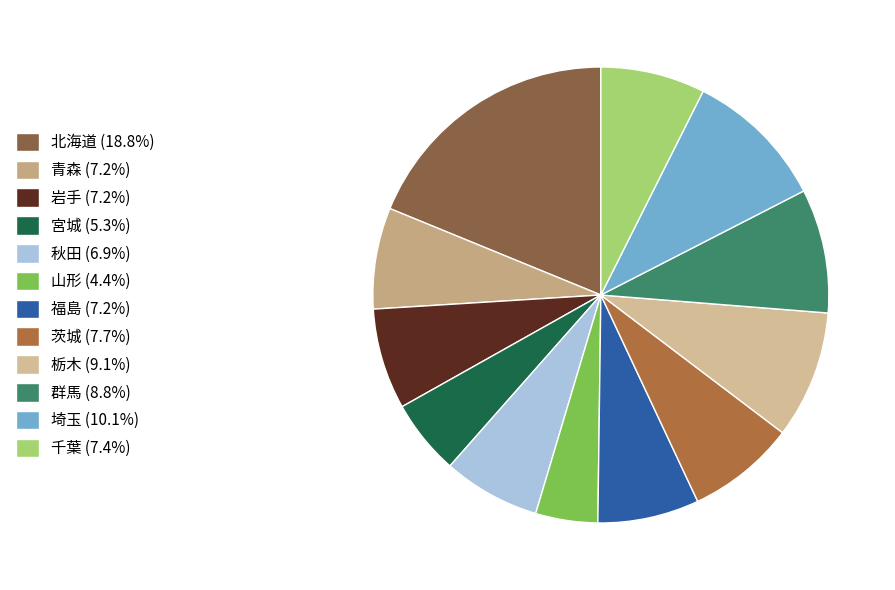

Which slice is the largest?

北海道